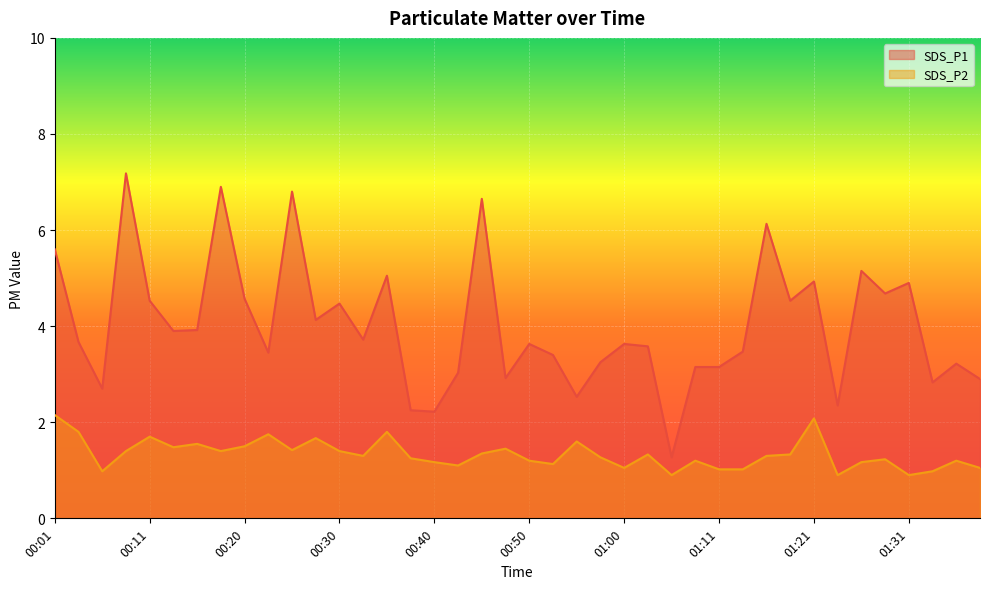

How many data points does each series have?

40